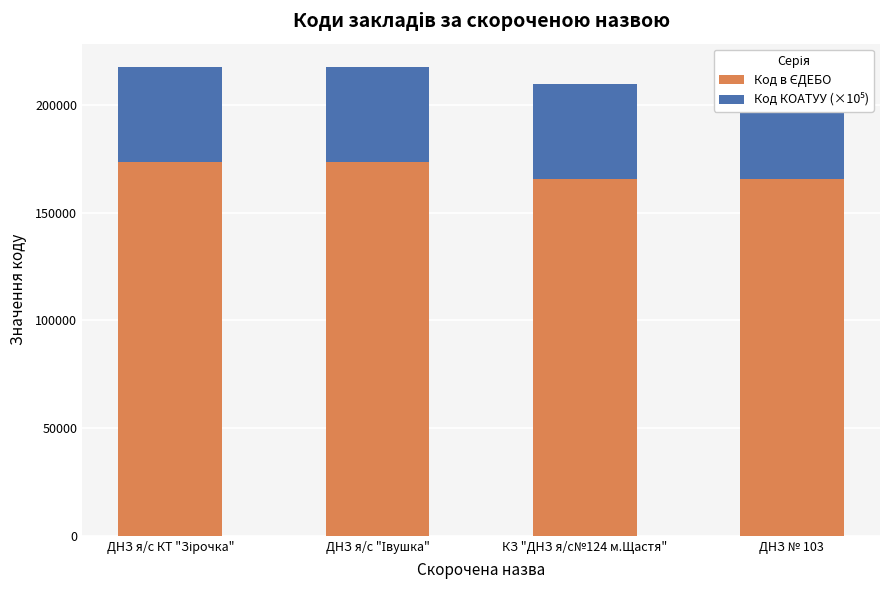

Reading right to left, extract all data points from this chart.

Код в ЄДЕБО: 165587.0	165596.0	173332.0	173331.0
Код КОАТУУ (×10⁵): 44231.1	44231.1	44231.1	44231.1